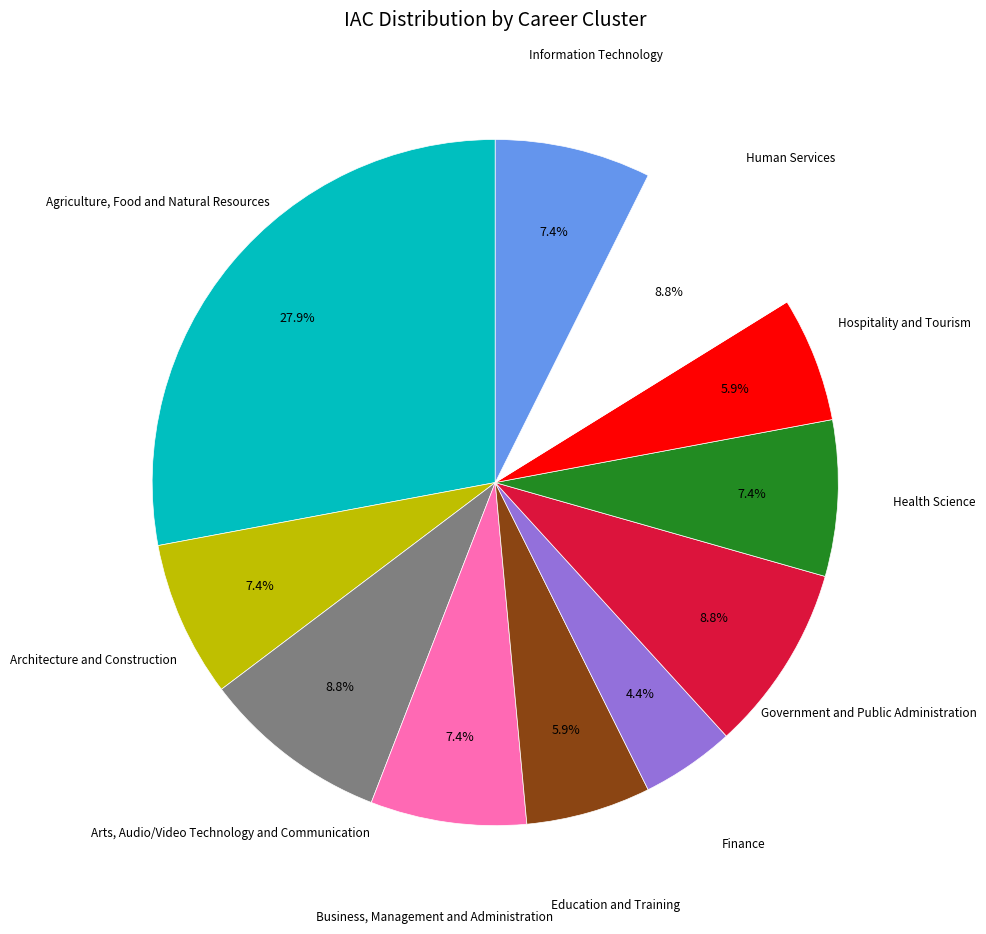

Does any single category account for the majority?

No